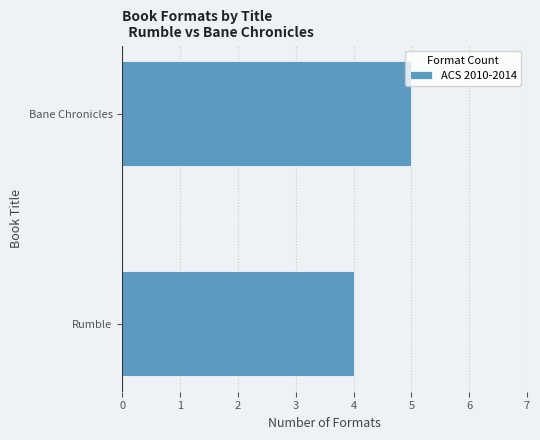

What value does the data have at Rumble?

4